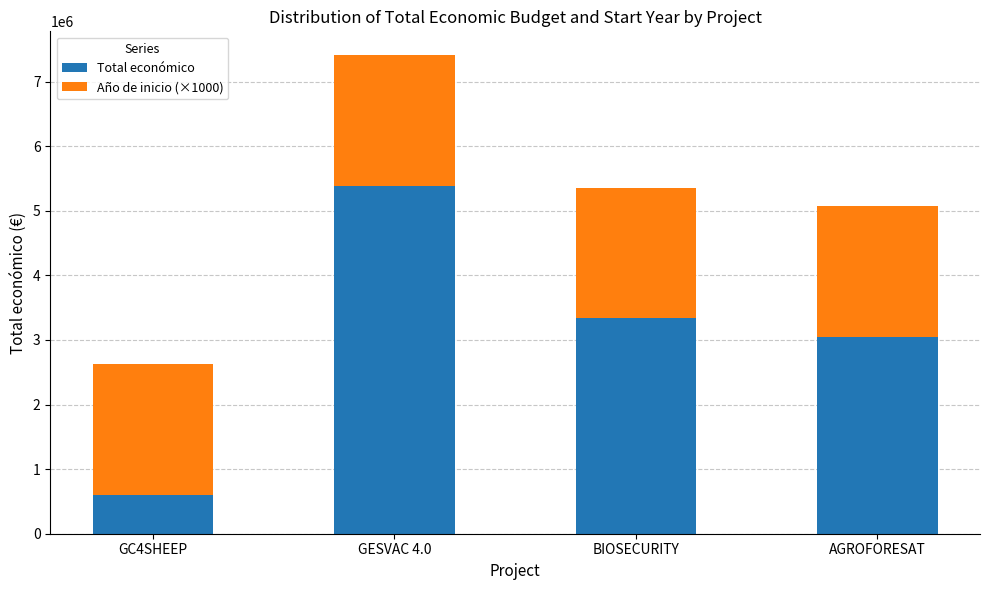

Which category has the lowest value in the Total económico series?

GC4SHEEP